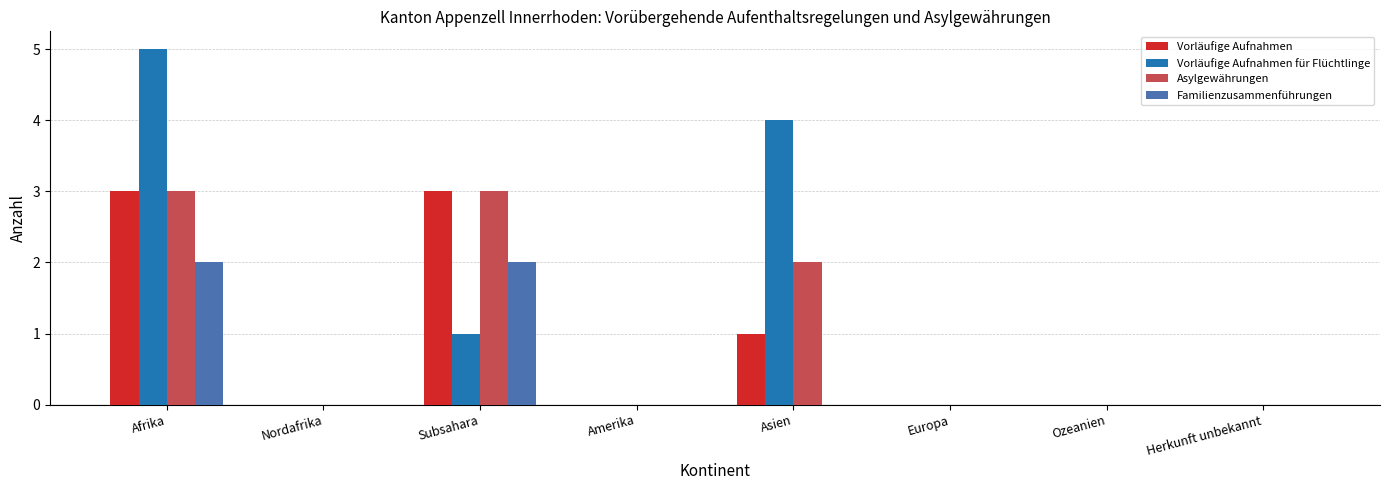

Which series has the largest total across all categories?

Vorläufige Aufnahmen für Flüchtlinge